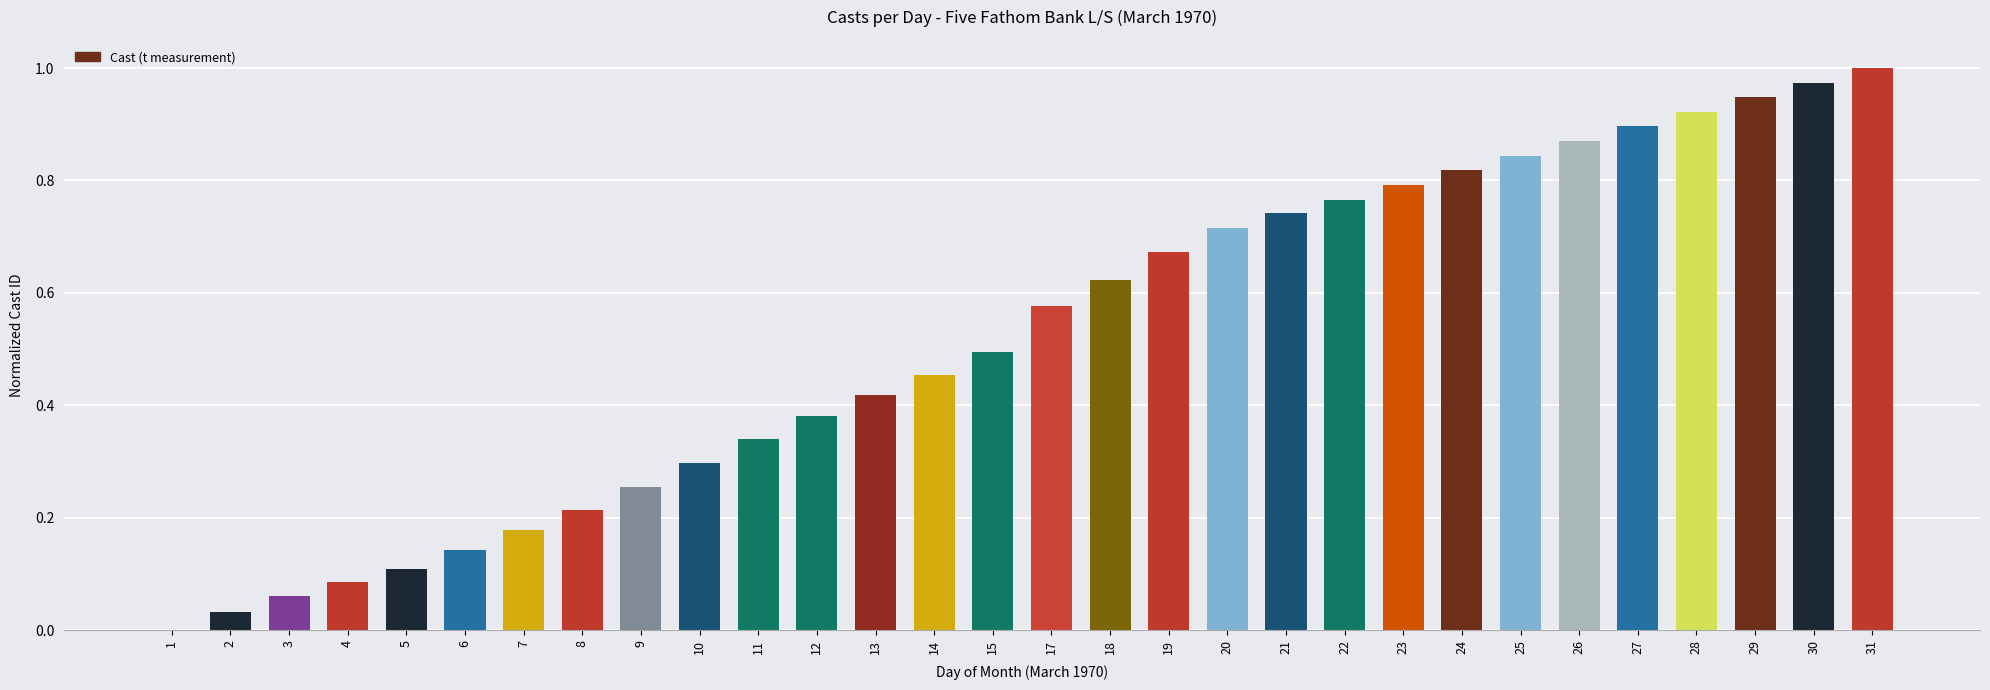

True or false: the data shows 0.5 at 15.

True